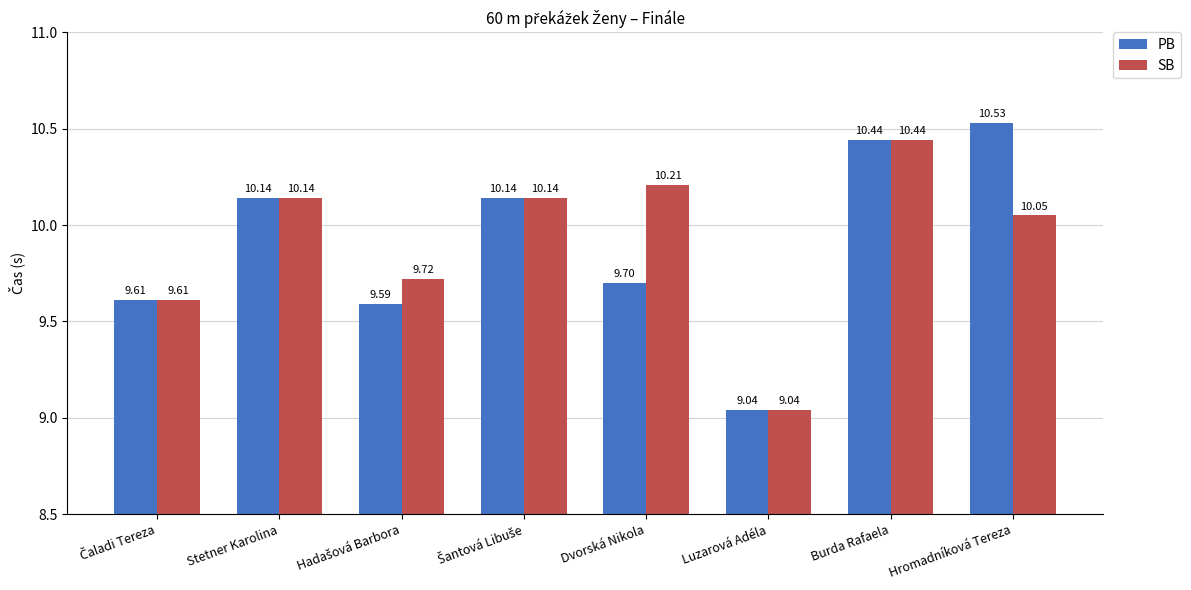

What is the difference between the PB values at Luzarová Adéla and Dvorská Nikola?

0.7